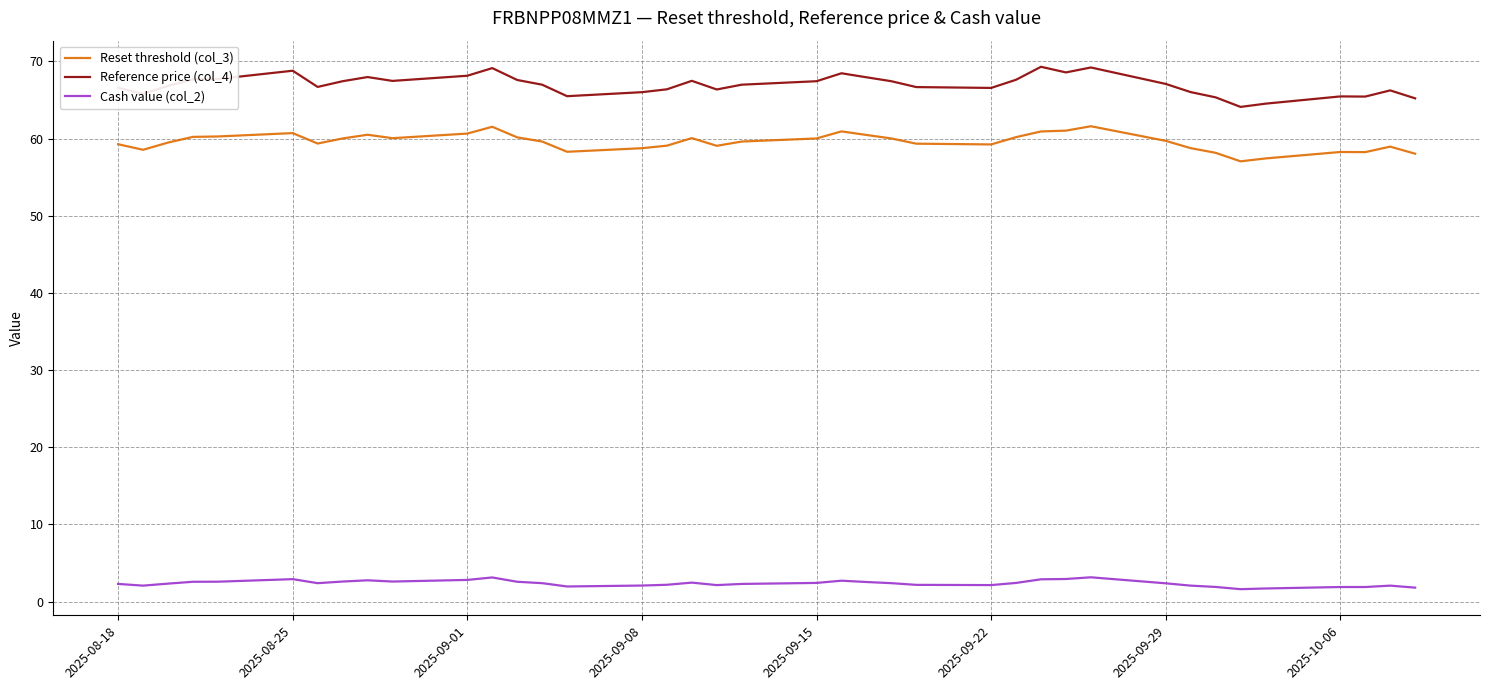

True or false: Reset threshold (col_3) and Reference price (col_4) intersect in this chart.

False